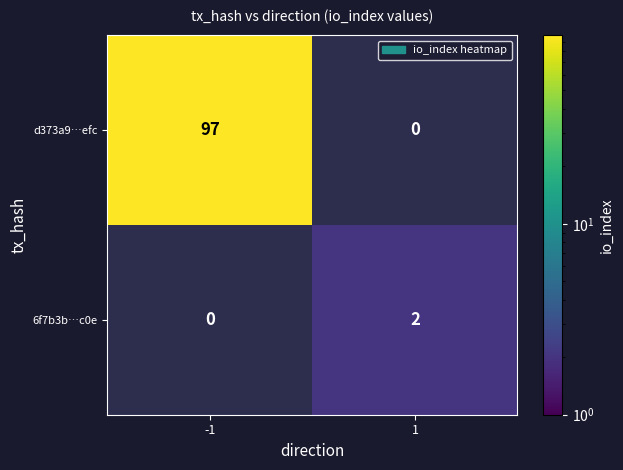

Is it true that 6f7b3b…c0e equals 1 at 1?

False